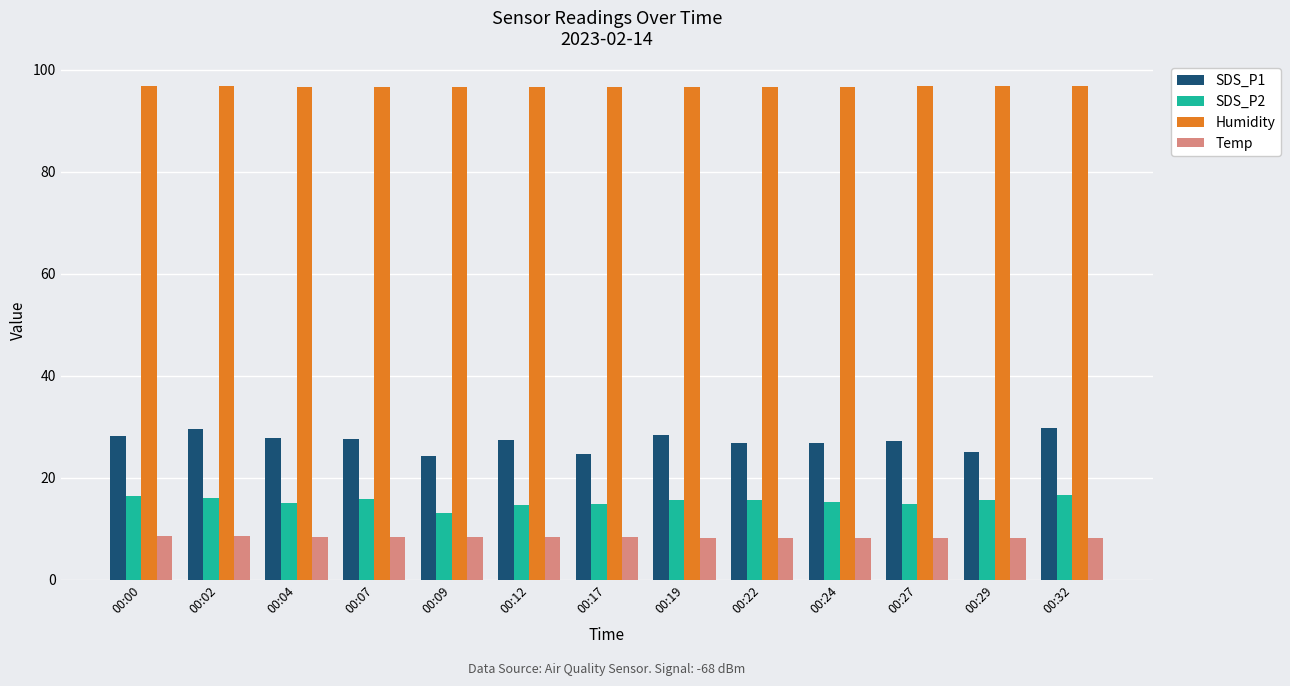

Which series has the largest total across all categories?

Humidity